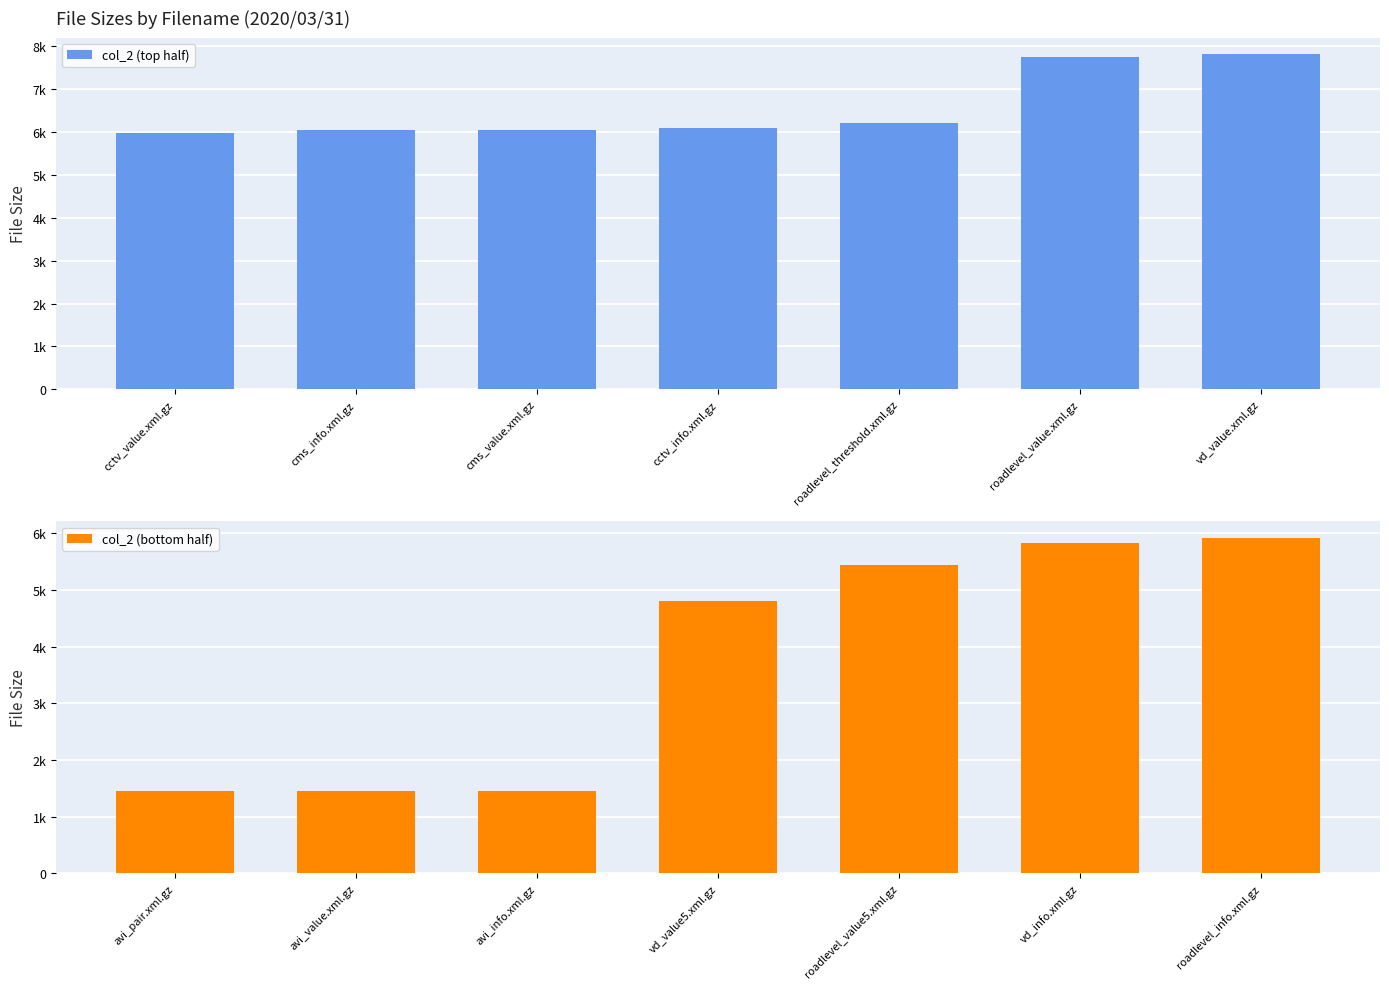

How many groups of bars are there?

7